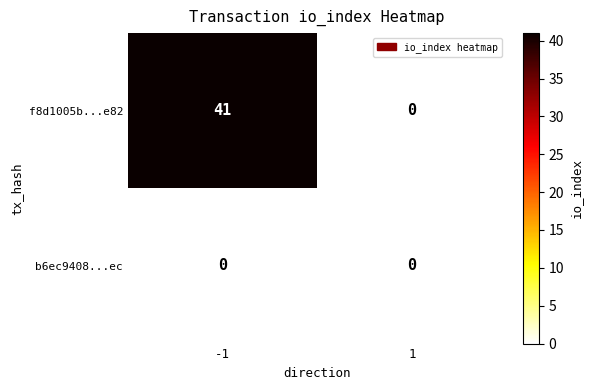

Which series has the largest total across all categories?

f8d1005b...e82